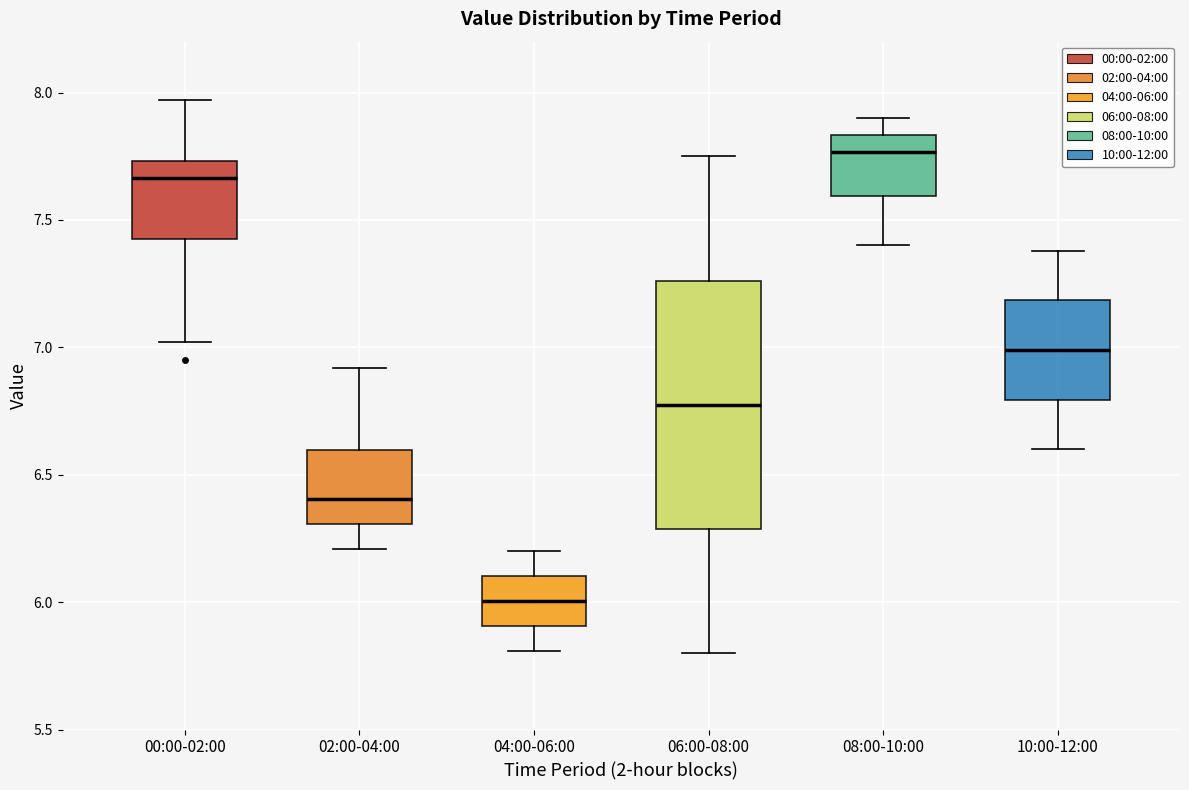

Reading left to right, read every box against the y-axis: the position of its median line, the range the box covers, and the ends of its whiskers. The values are not printed on the chart, so give them approximately, as read against the axis.

00:00-02:00: median 7.65, box 7.45 to 7.75, whiskers 7.00 to 7.95
02:00-04:00: median 6.40, box 6.30 to 6.60, whiskers 6.20 to 6.90
04:00-06:00: median 6.00, box 5.90 to 6.10, whiskers 5.80 to 6.20
06:00-08:00: median 6.80, box 6.30 to 7.25, whiskers 5.80 to 7.75
08:00-10:00: median 7.75, box 7.60 to 7.85, whiskers 7.40 to 7.90
10:00-12:00: median 7.00, box 6.80 to 7.20, whiskers 6.60 to 7.40